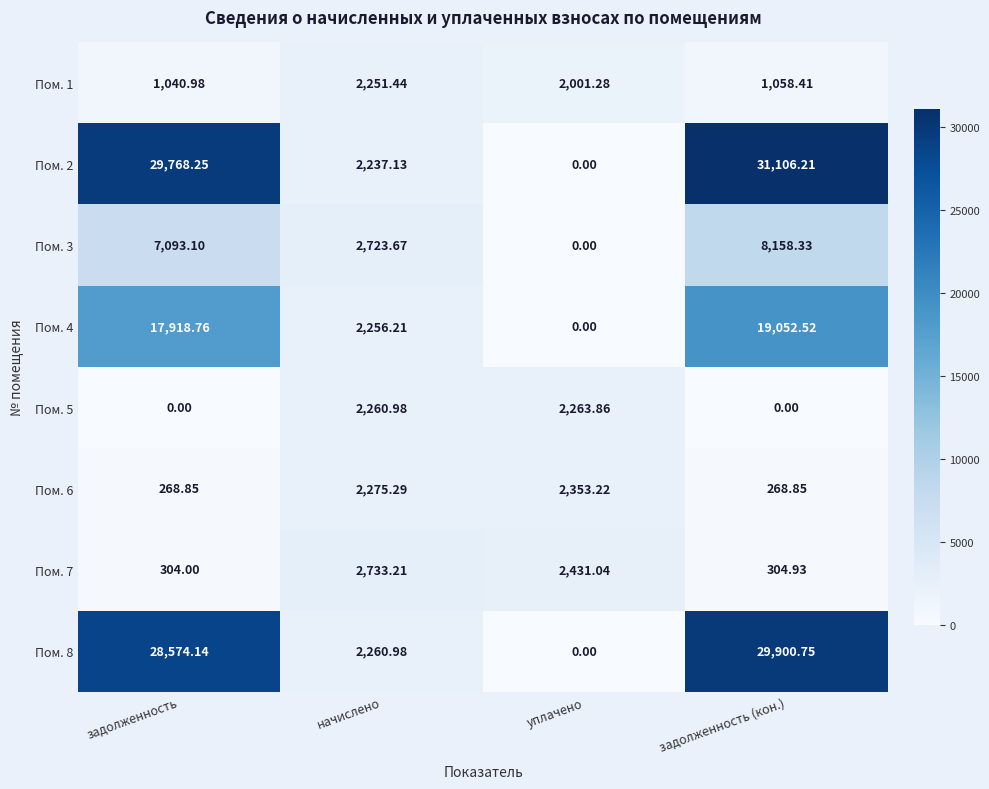

Where is Пом. 5 nearest to the value 1131?

начислено